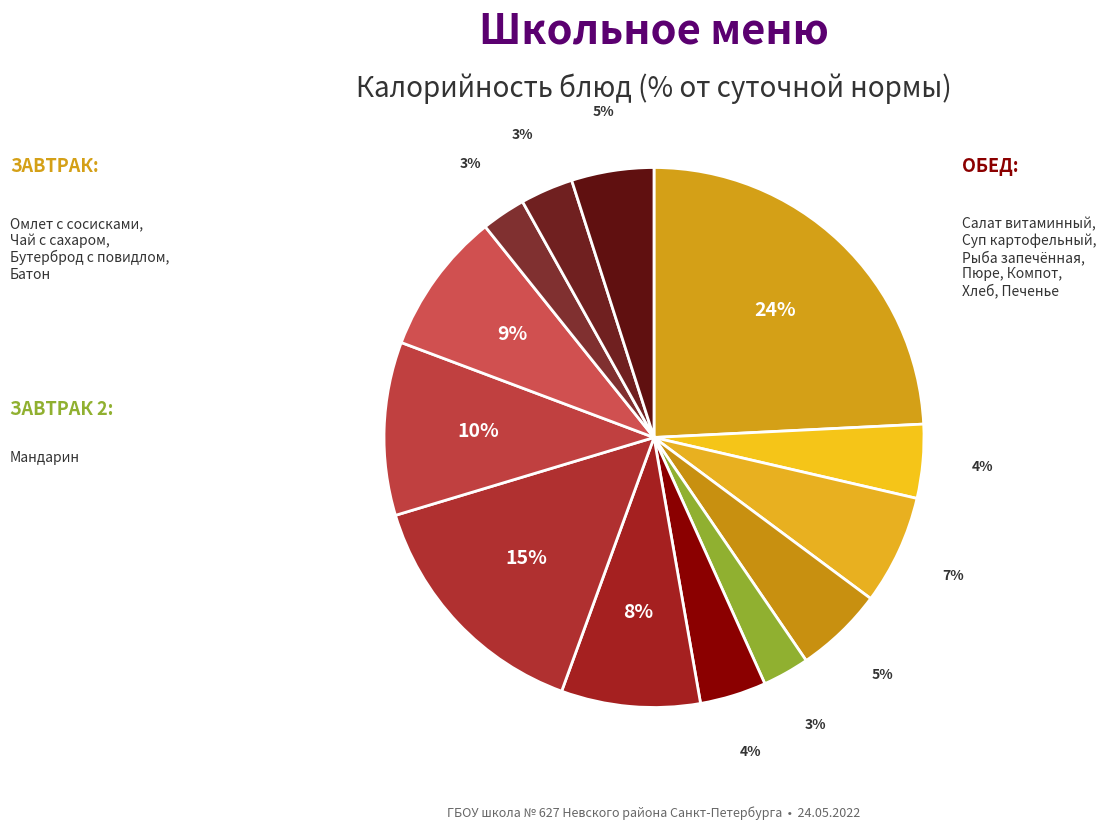

How many slices are in this pie chart?

13